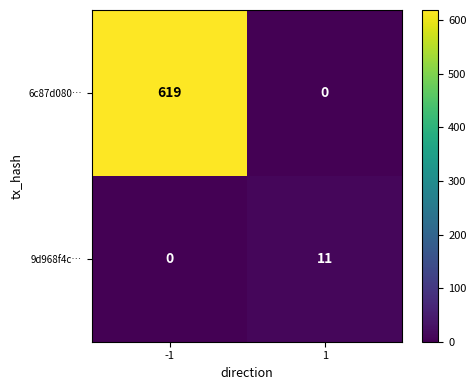

What is the difference between the maximum and minimum values in the 6c87d080… series?

619